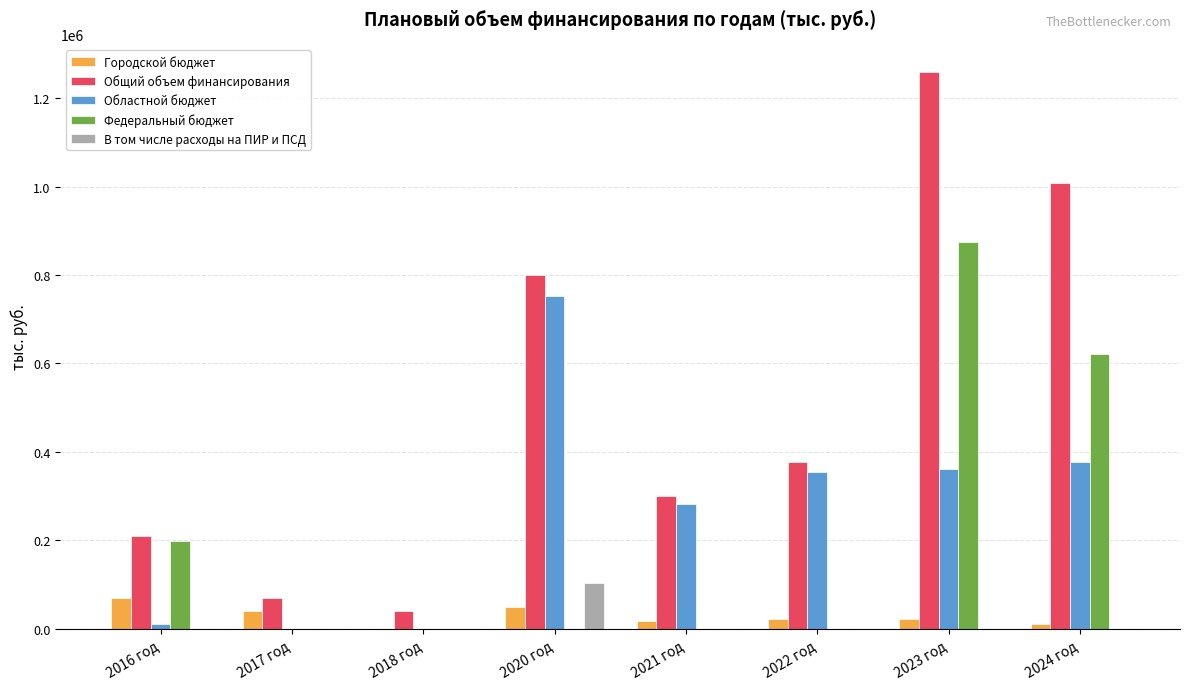

What is the sum of all Федеральный бюджет values?

1694042.0